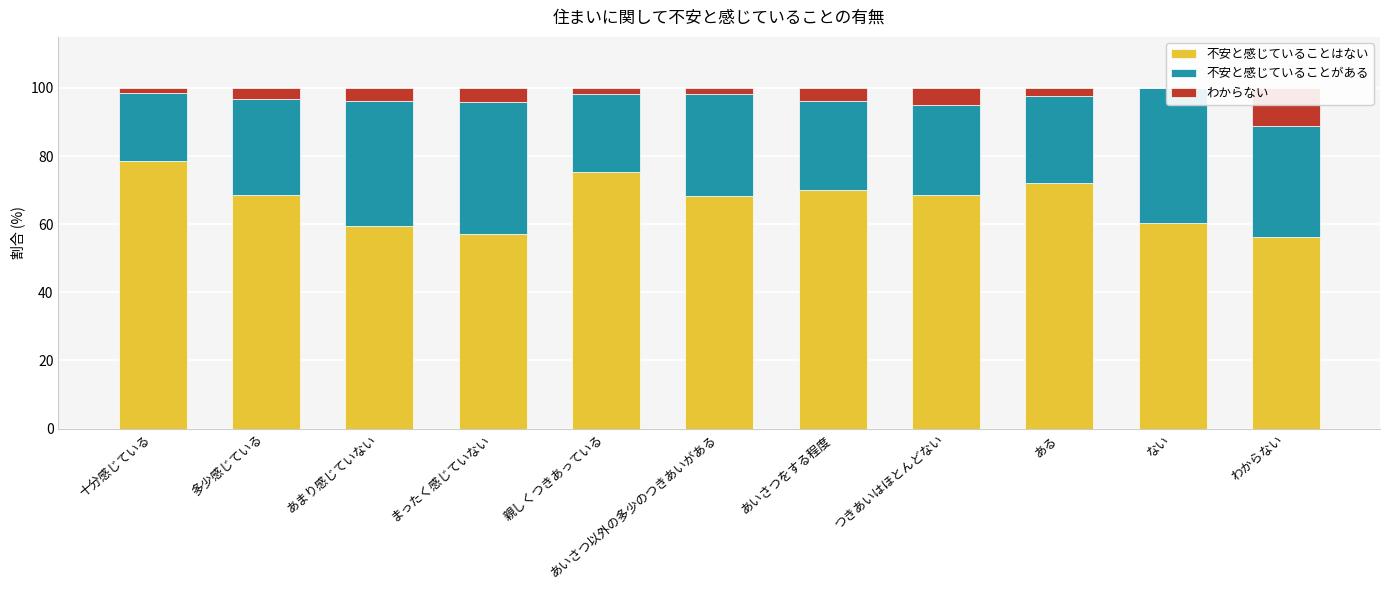

Reading right to left, extract all data points from this chart.

不安と感じていることはない: わからない=56.3	ない=60.3	ある=72.0	つきあいはほとんどない=68.6	あいさつをする程度=70.2	あいさつ以外の多少のつきあいがある=68.2	親しくつきあっている=75.2	まったく感じていない=57.1	あまり感じていない=59.4	多少感じている=68.5	十分感じている=78.5
不安と感じていることがある: わからない=32.4	ない=39.7	ある=25.6	つきあいはほとんどない=26.5	あいさつをする程度=26.1	あいさつ以外の多少のつきあいがある=30.0	親しくつきあっている=23.0	まったく感じていない=38.8	あまり感じていない=36.6	多少感じている=28.2	十分感じている=20.1
わからない: わからない=11.3	ない=0.0	ある=2.4	つきあいはほとんどない=4.9	あいさつをする程度=3.8	あいさつ以外の多少のつきあいがある=1.8	親しくつきあっている=1.8	まったく感じていない=4.1	あまり感じていない=3.9	多少感じている=3.3	十分感じている=1.4